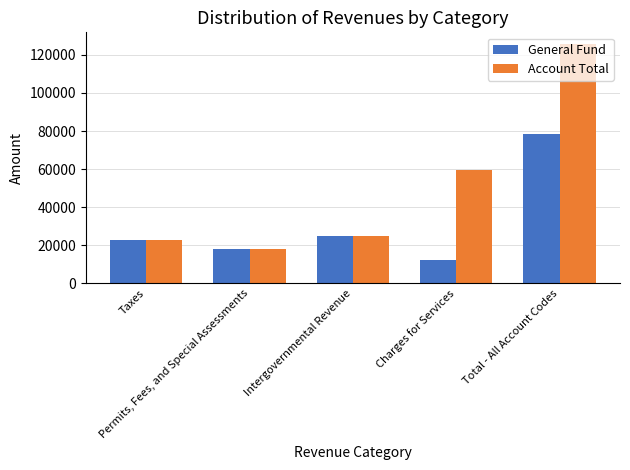

Which series changed the most between Taxes and Charges for Services?

Account Total